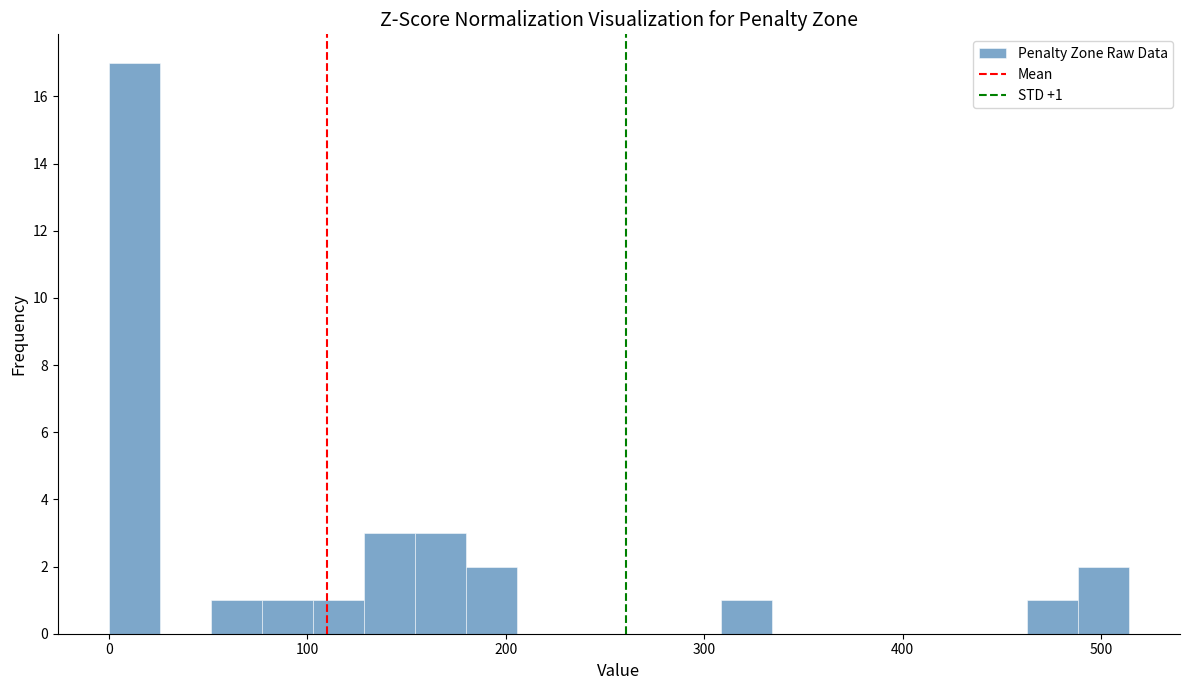

Around what value on the x-axis is the tallest bar? Give the approximate position of its centre, as read against the axis.

10